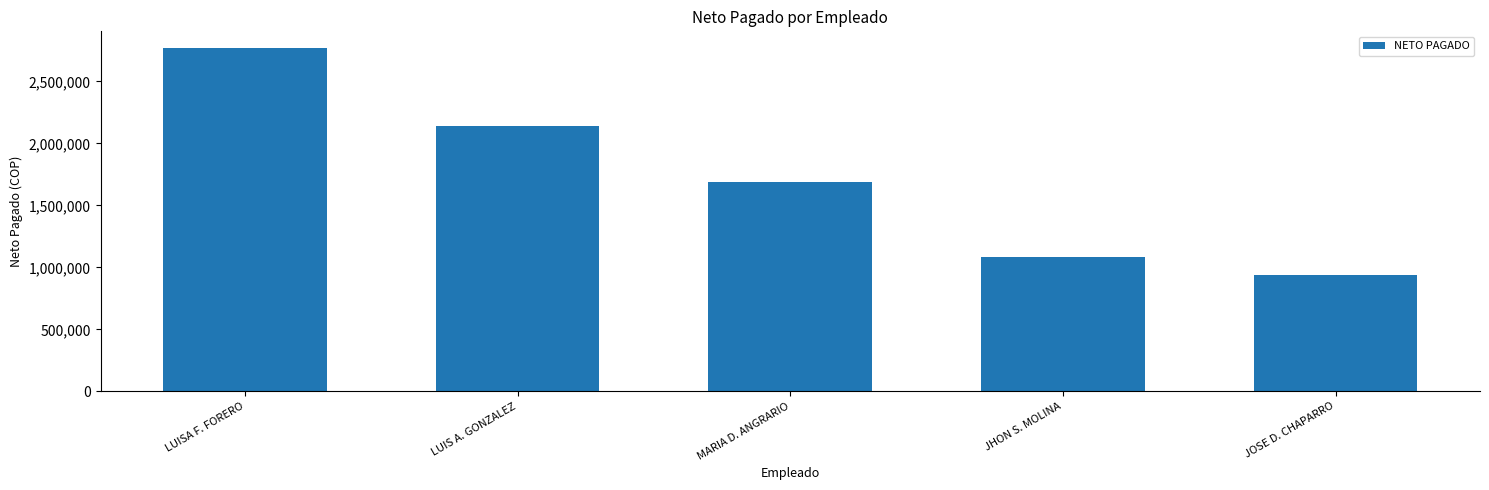

How many values are below 1688200?

2